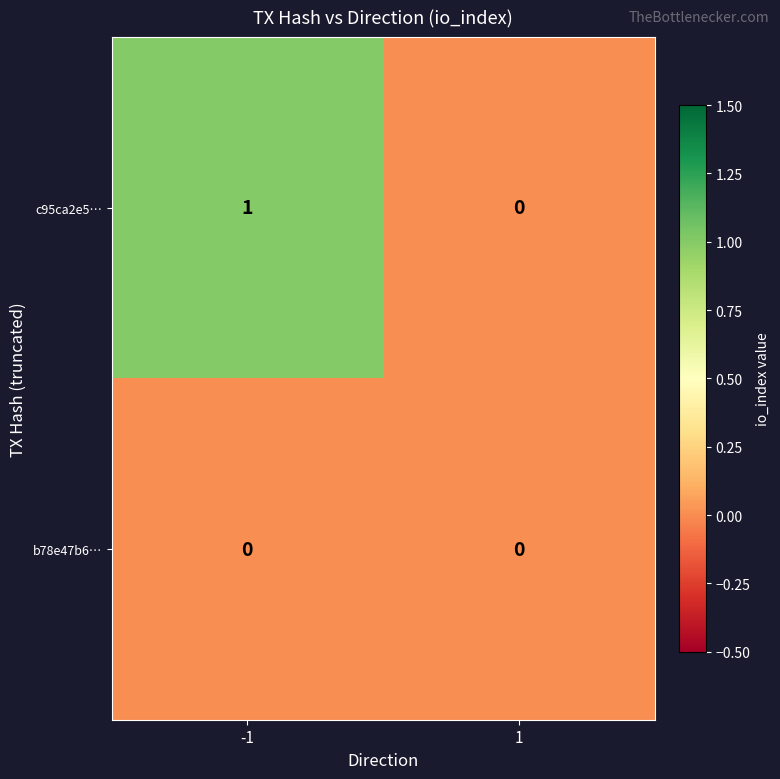

The c95ca2e5… series shows 2 at -1. True or false?

False